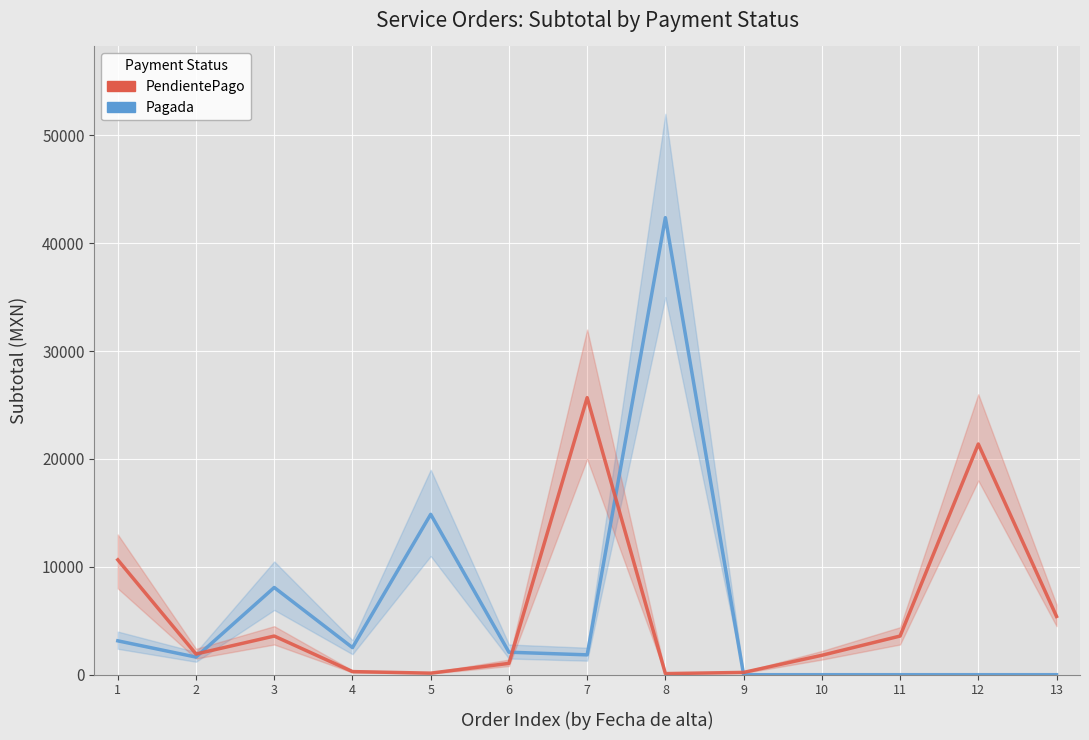

Where is Pagada nearest to the value 21184?

5